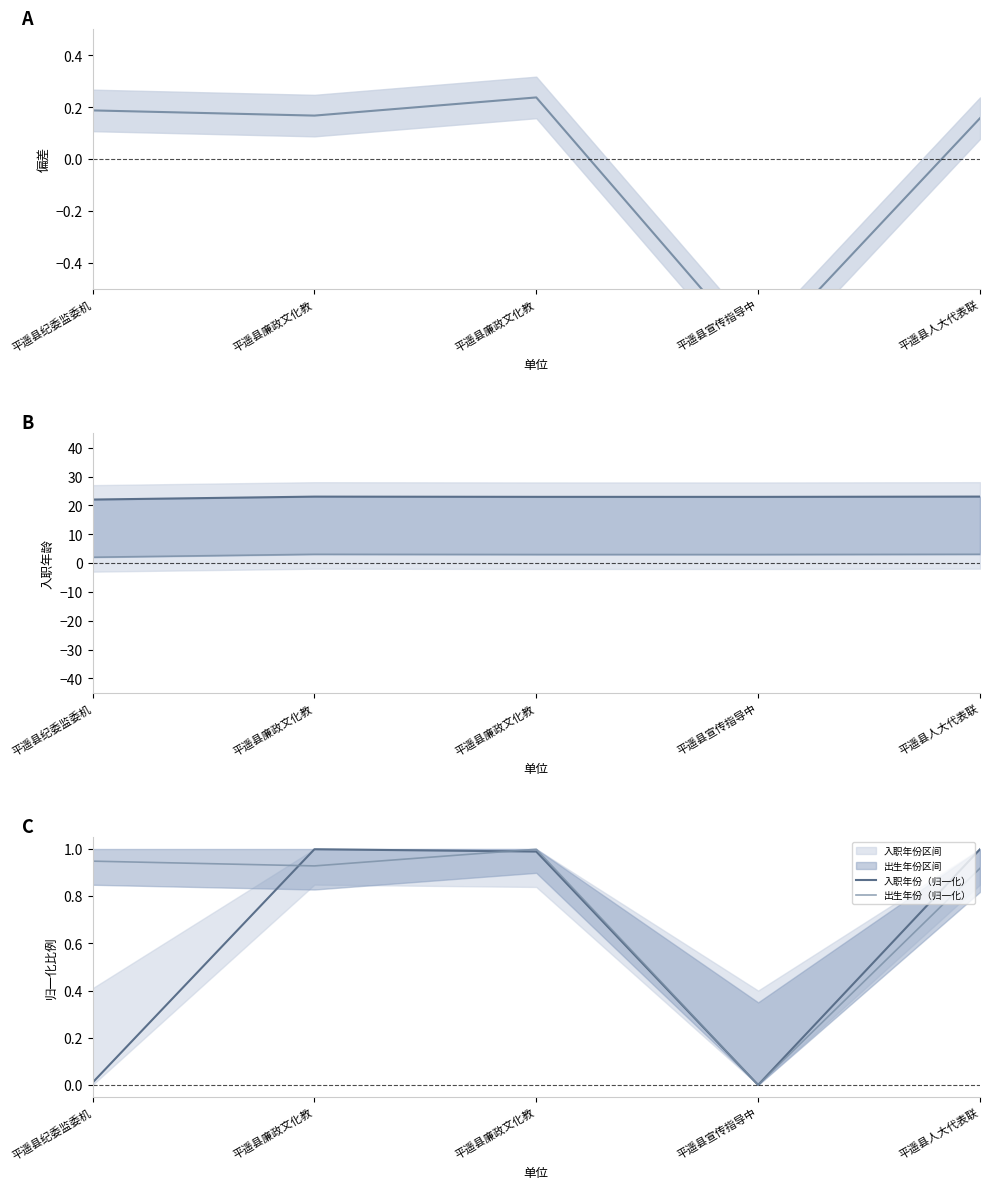

How many lines are shown in the chart?

5